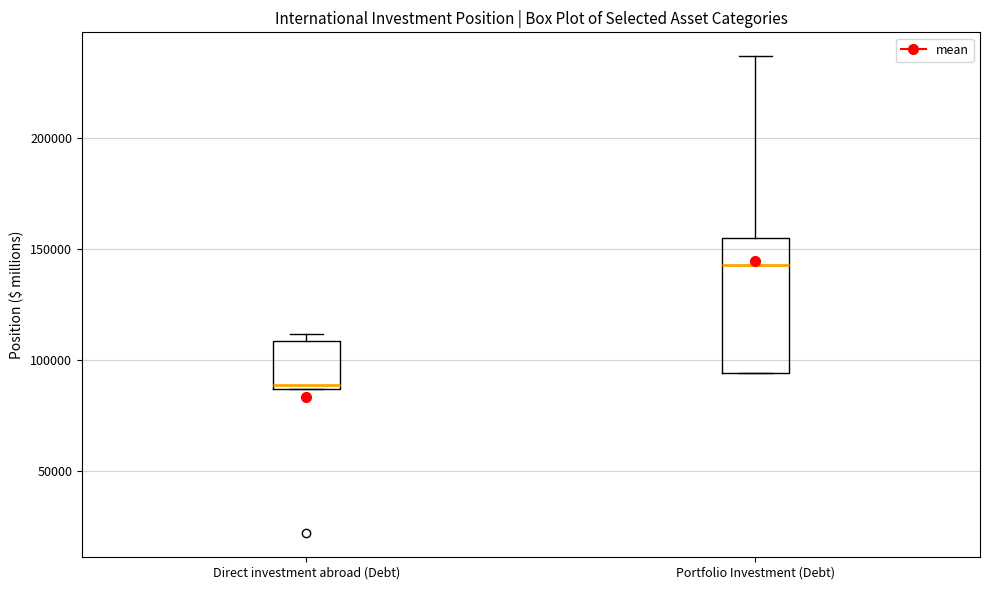

Comparing the boxes themselves (not the whiskers), which one is the tallest?

Portfolio Investment (Debt)